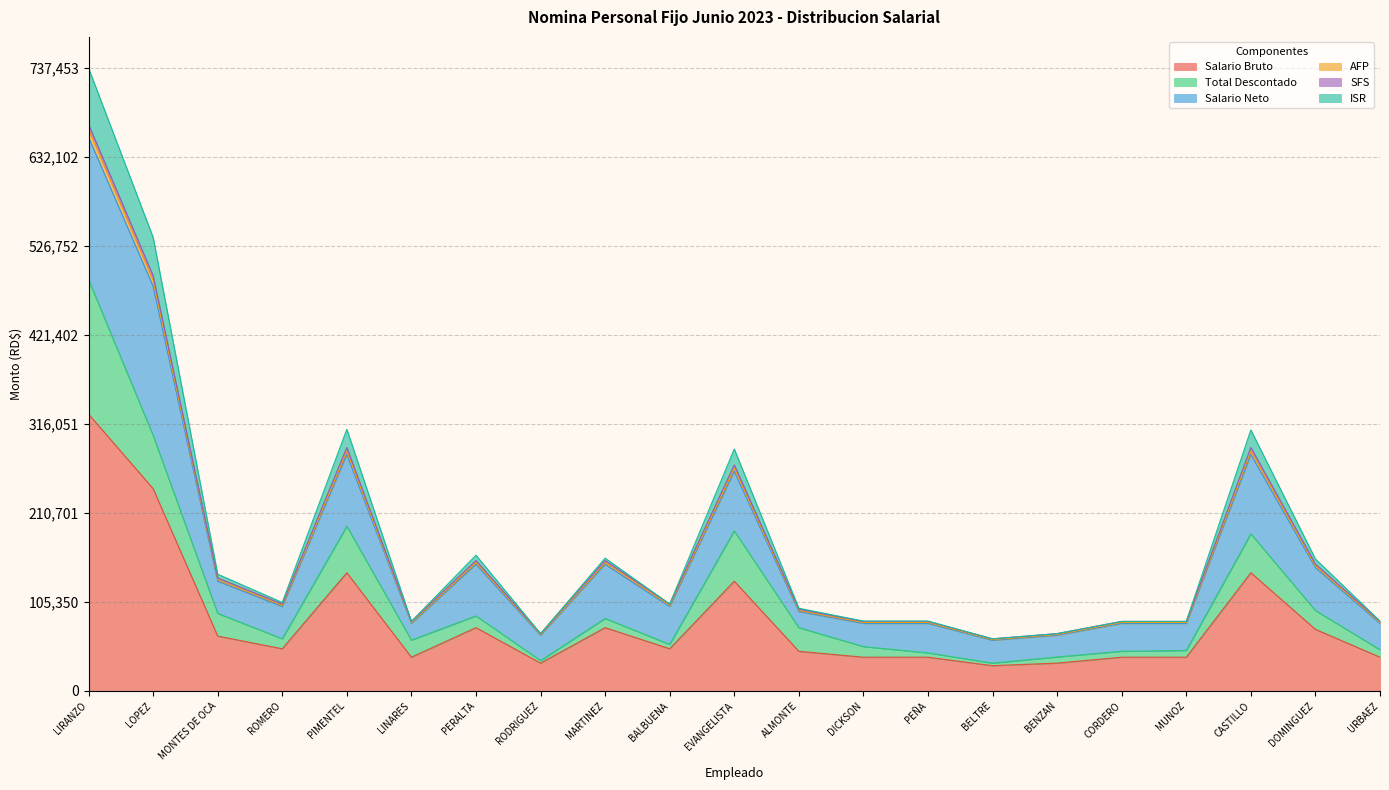

At which category is the sum across all series the highest?

LIRANZO